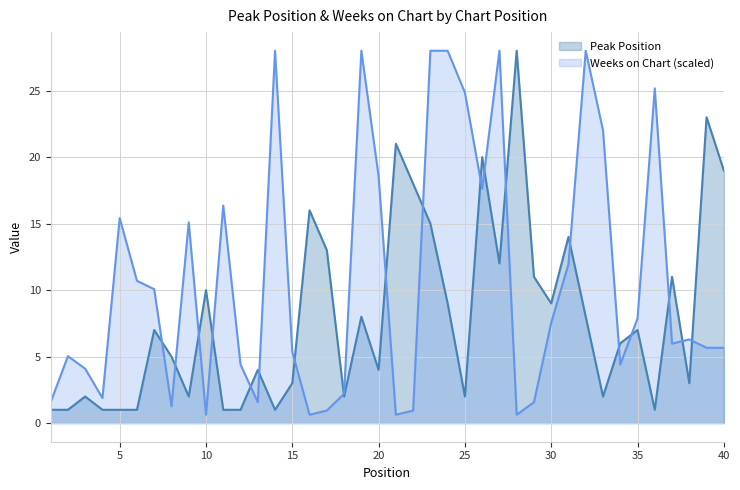

What is the minimum value for Weeks on Chart?

0.6